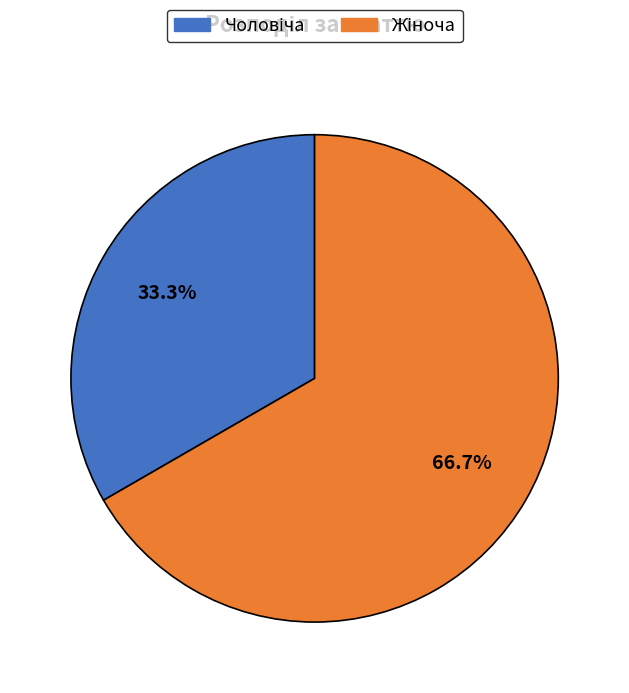

Does any single category account for the majority?

Yes